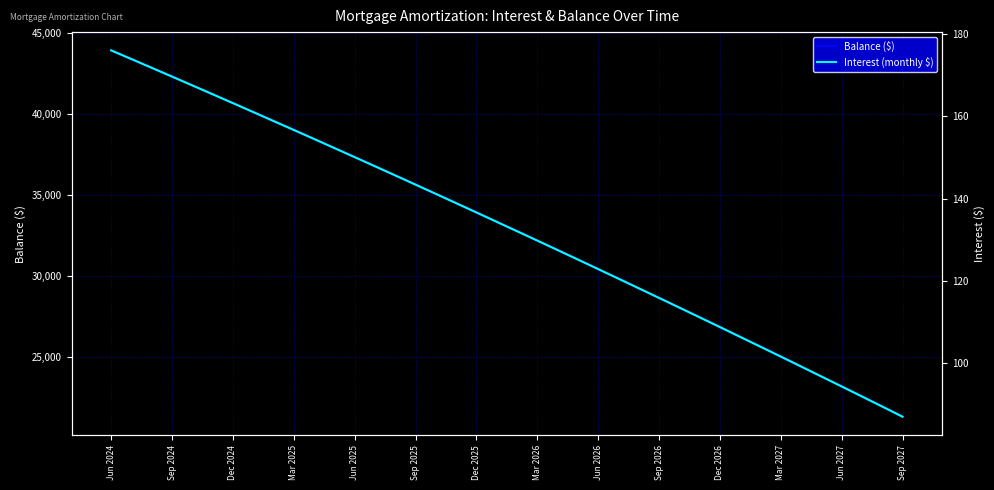

Between 19 and 23, which series saw the biggest shift?

Balance ($)